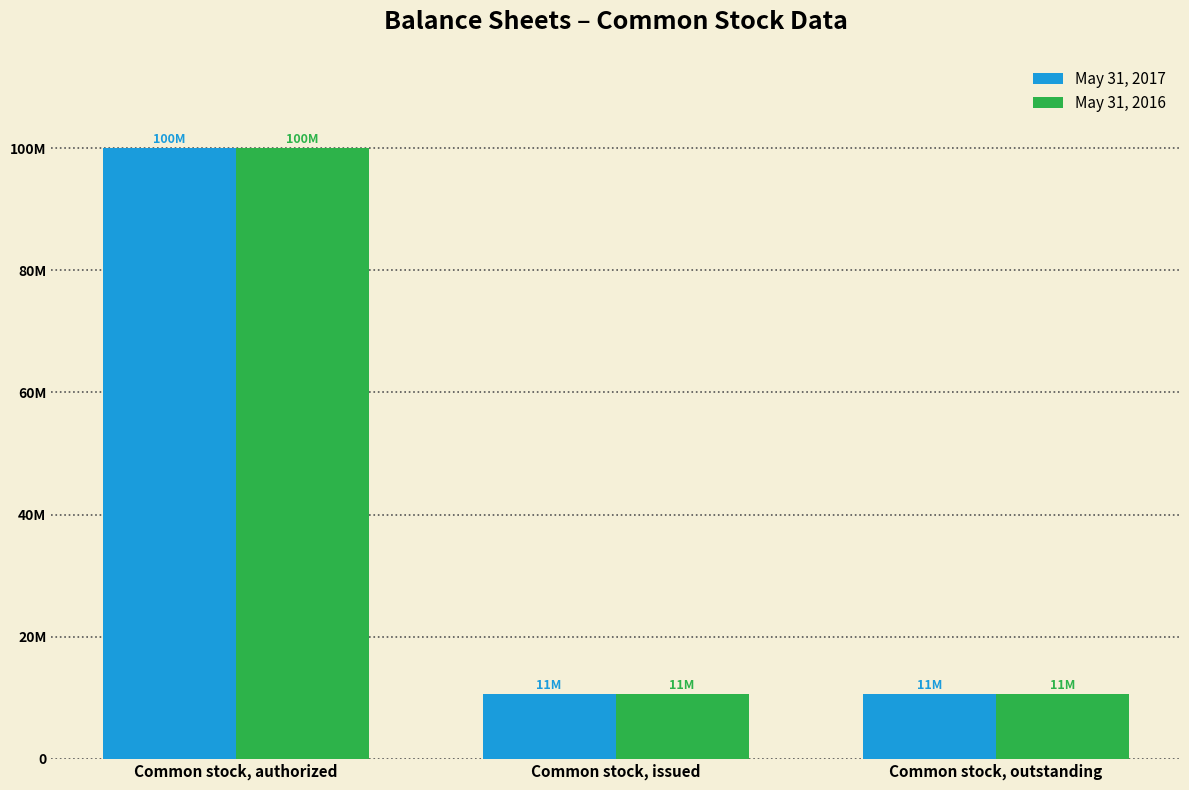

What are all the series names shown in the legend?

May 31, 2017, May 31, 2016